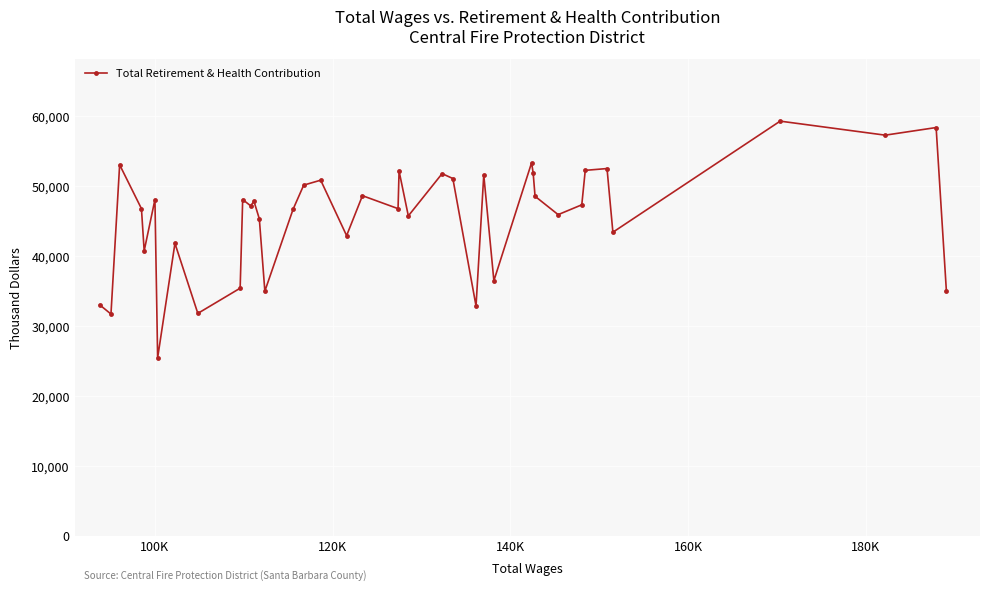

How many lines are shown in the chart?

1